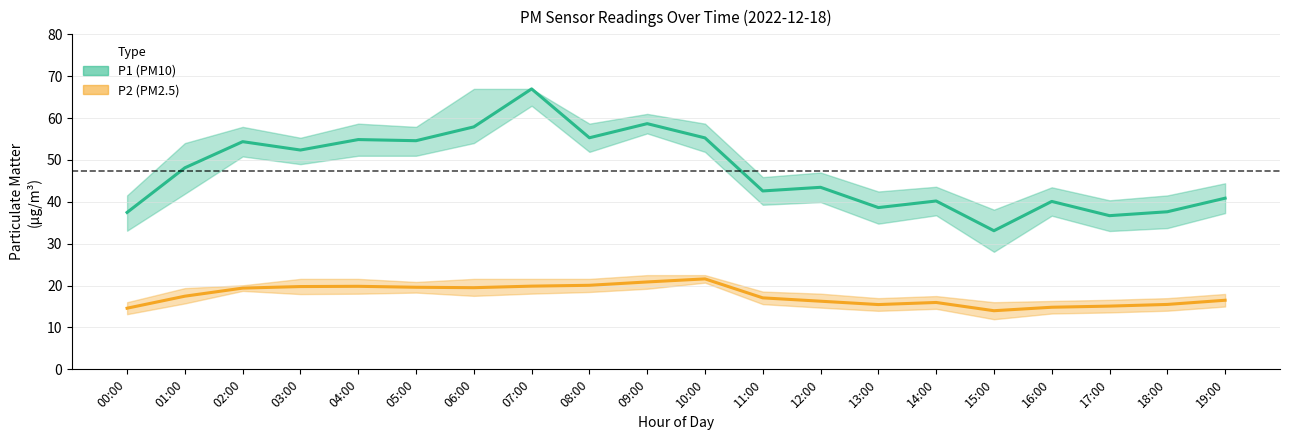

Does the chart display data point markers on the line(s)?

No